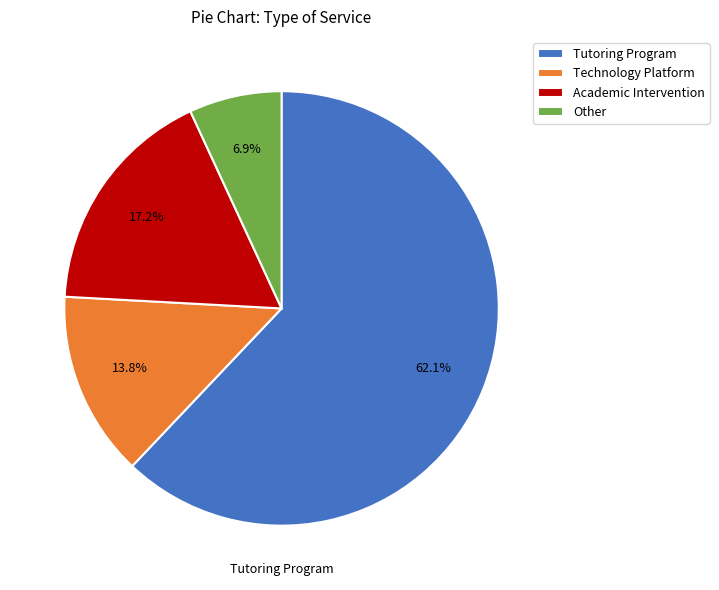

What is the ratio of the value at Other to the value at Technology Platform?

0.5